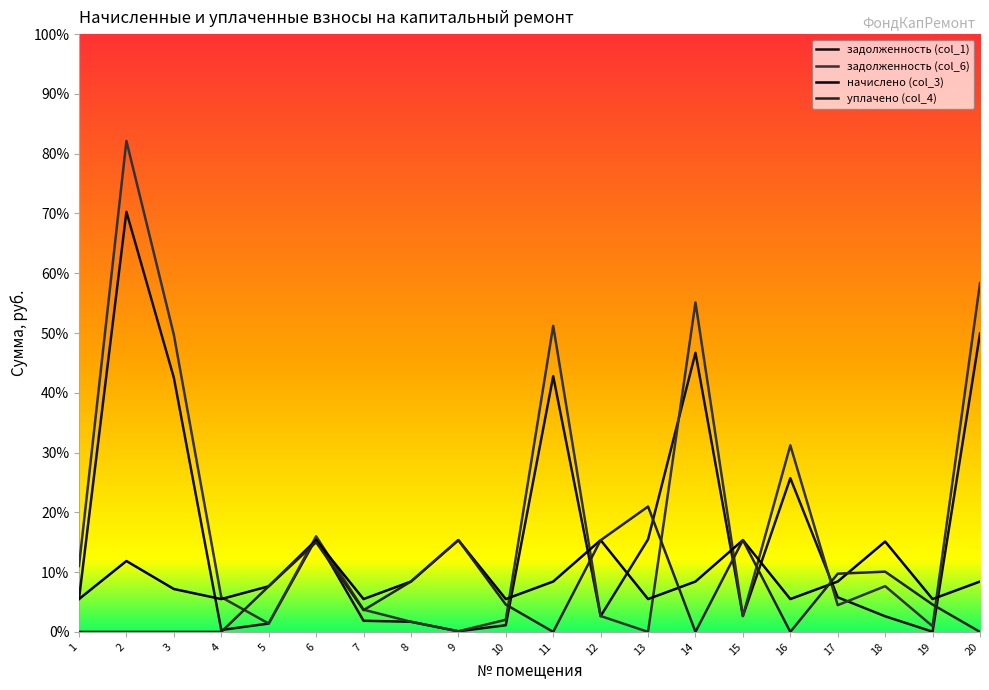

Is the value of задолженность (col_6) at 10 greater than the value of задолженность (col_1) at 19?

Yes